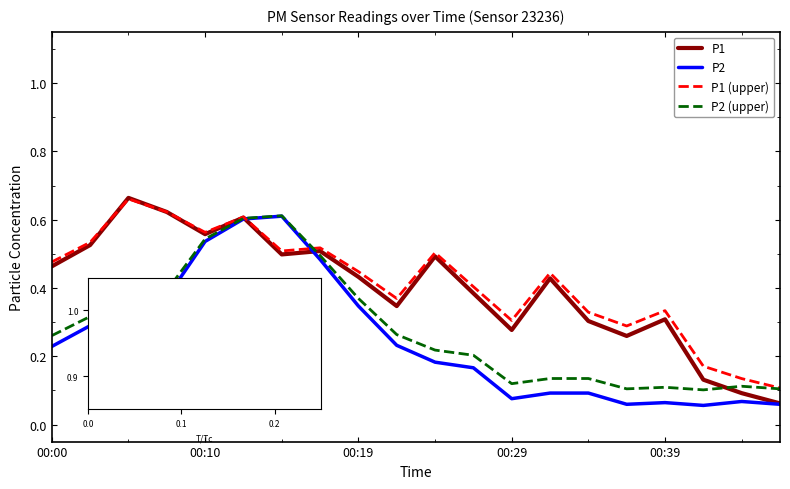

What is the average value of the P1 series?

0.4